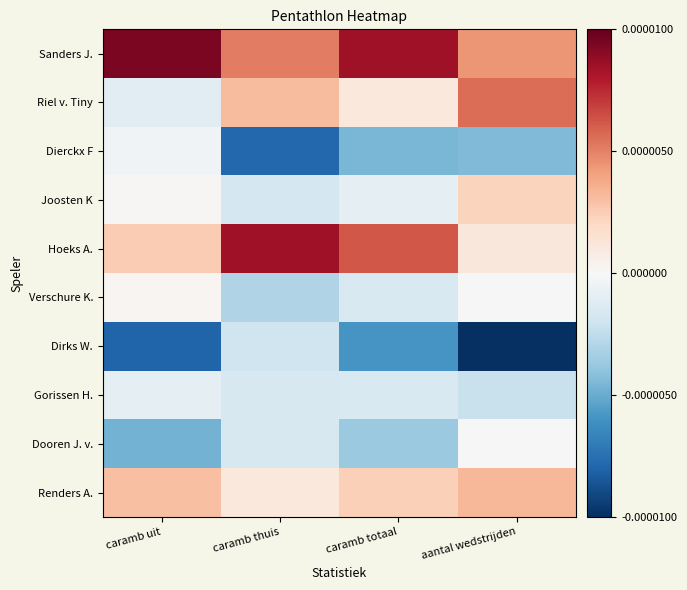

List the series in order of their peak value, lowest first.

Dirks W., Gorissen H., Dierckx F, Dooren J. v., Verschure K., Joosten K, Renders A., Riel v. Tiny, Hoeks A., Sanders J.